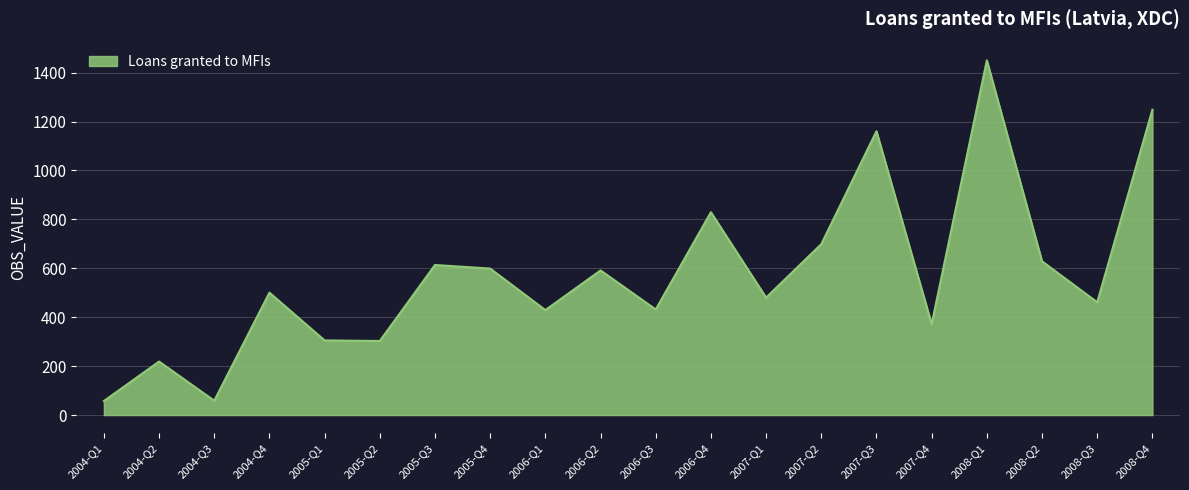

Which has a higher value, 2007-Q2 or 2005-Q2?

2007-Q2